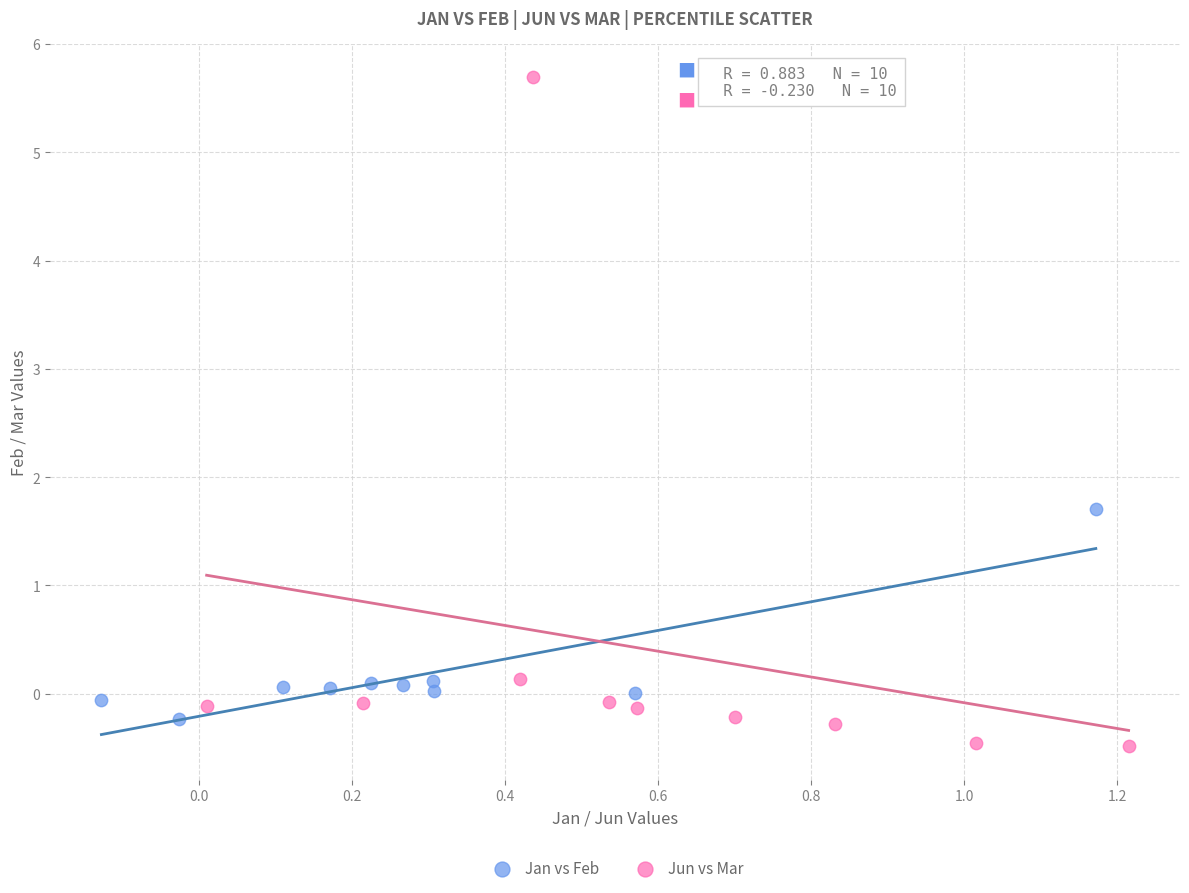

Which series reaches the maximum Y coordinate?

Jun vs Mar